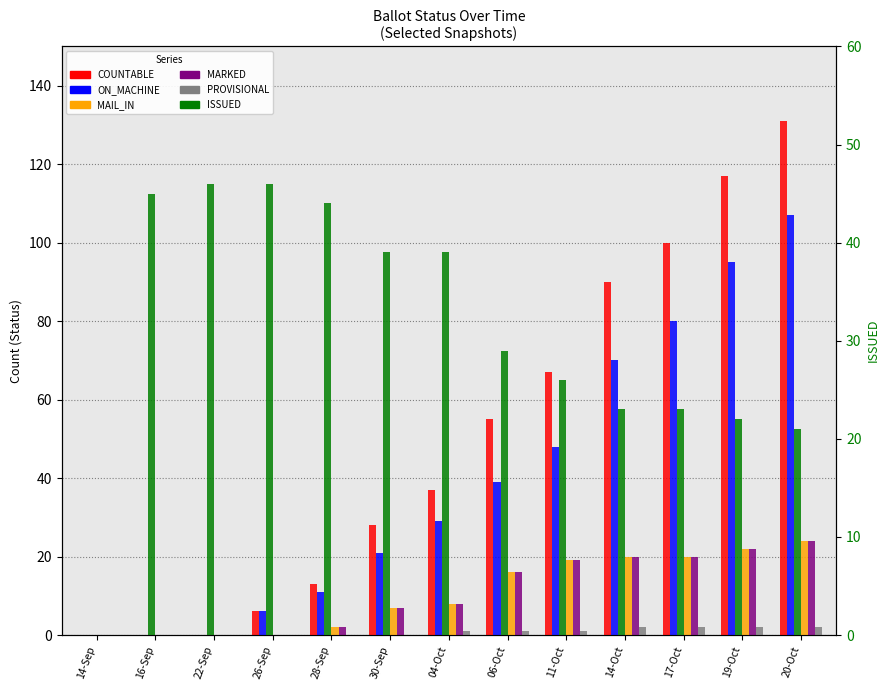

How many groups of bars are there?

13